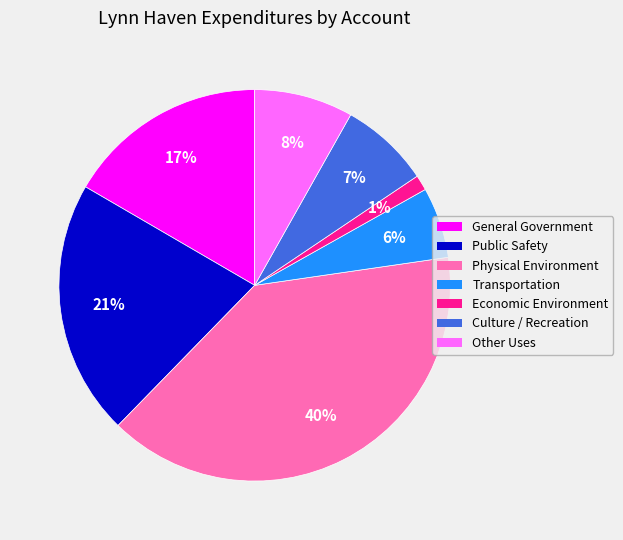

Do Culture / Recreation and Public Safety together represent more than half of the pie?

No